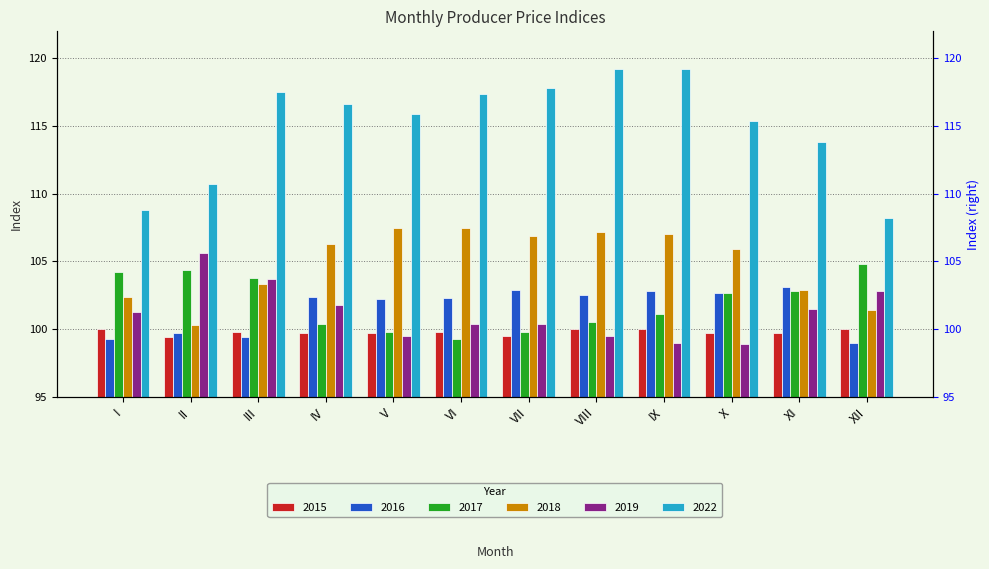

What is the difference between the maximum and minimum values in the 2018 series?

7.2